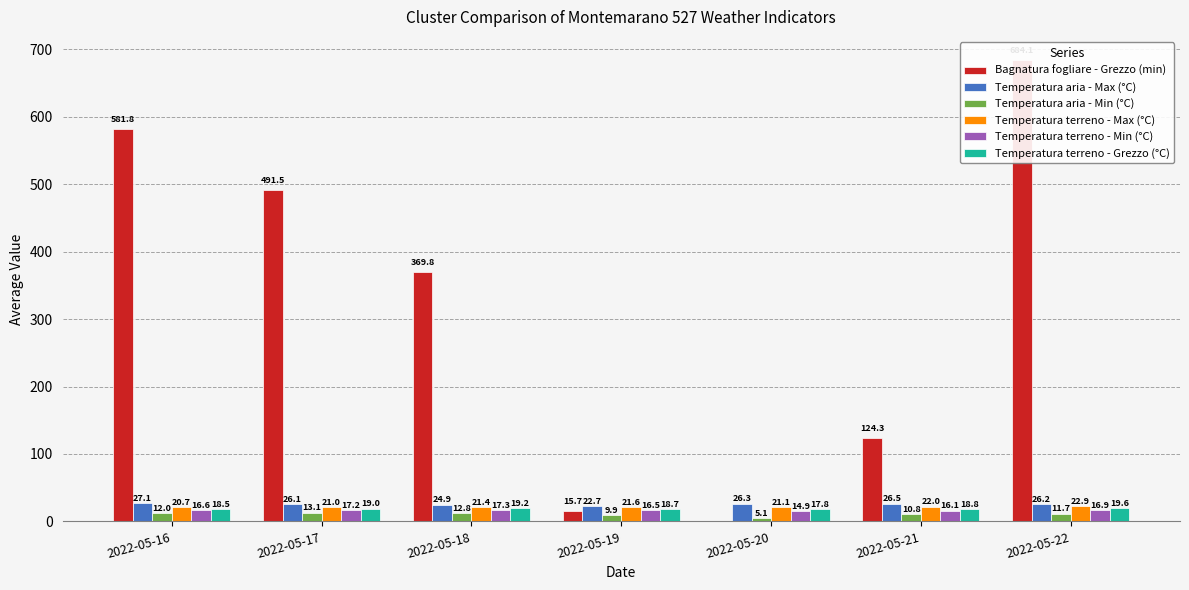

Which series has the largest total across all categories?

Bagnatura fogliare - Grezzo (min)